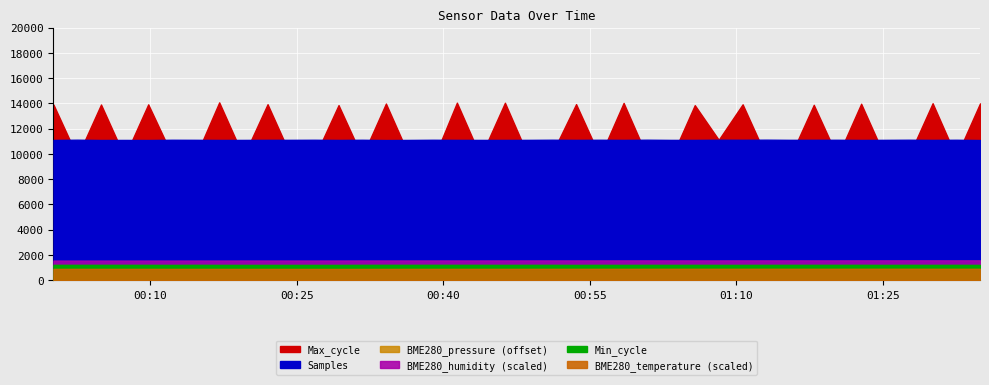

Is the value of BME280_pressure at 2023/03/22 01:30:05 greater than the value of Min_cycle at 2023/03/22 01:25:12?

Yes